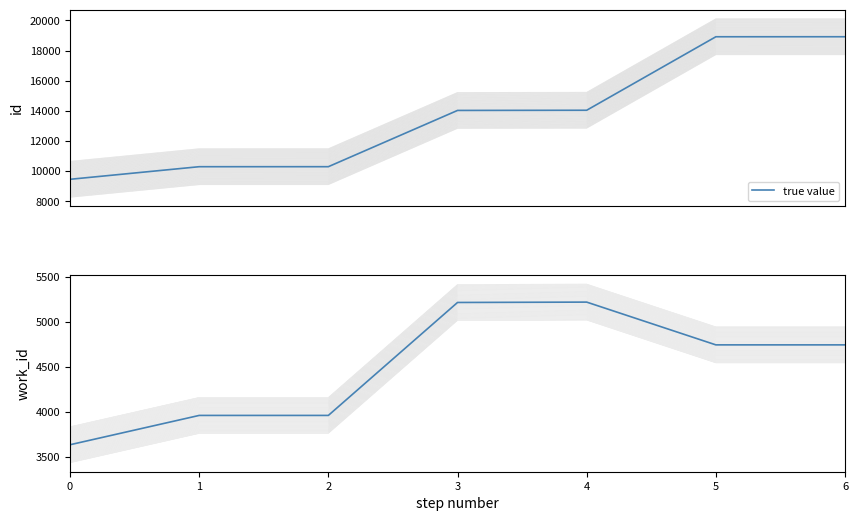

Rank the categories by value from highest to lowest.

4, 3, 5, 6, 1, 2, 0